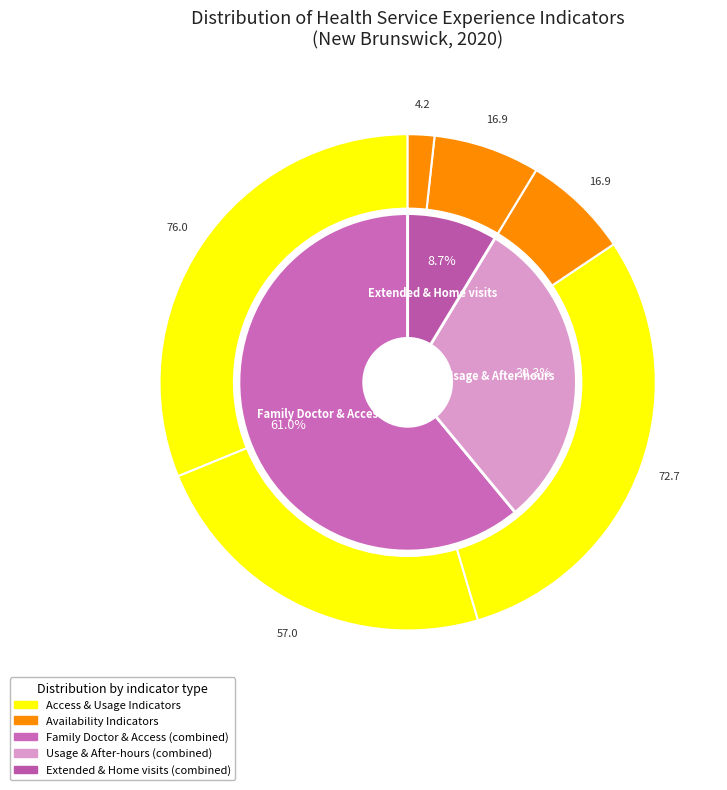

To the nearest percent, what is the average slice percentage?

17%